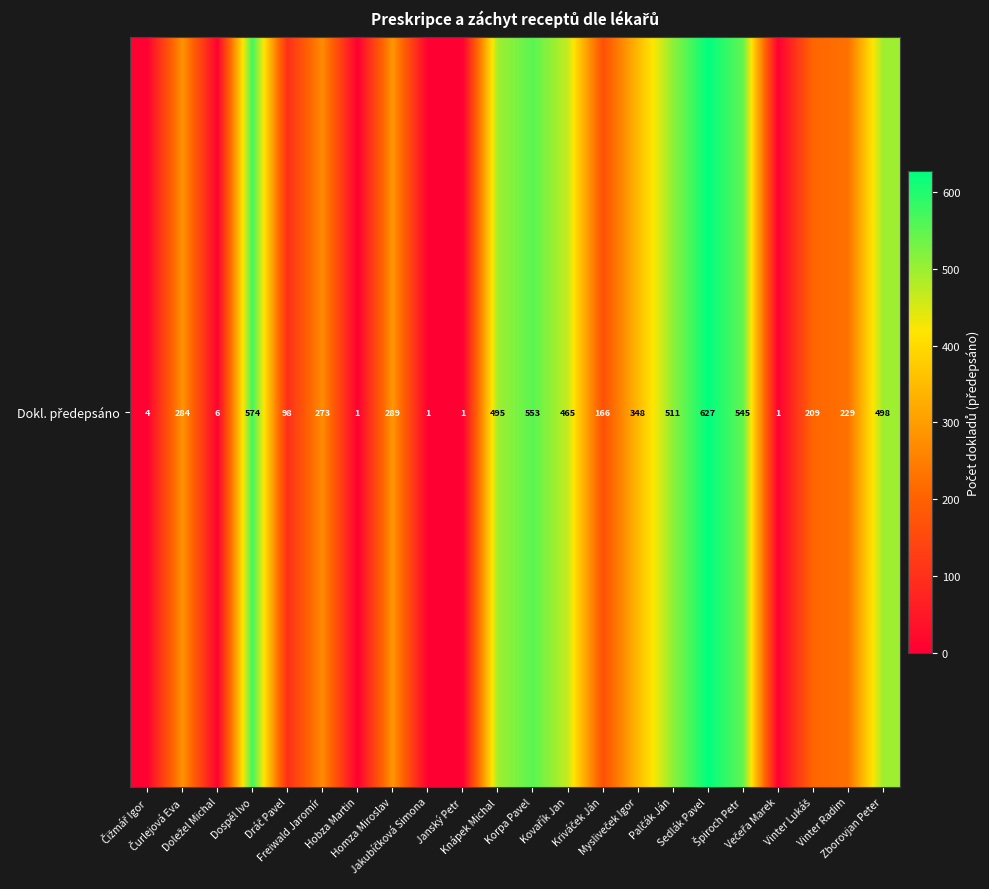

Is it true that the value at Zborovjan Peter is 305?

False